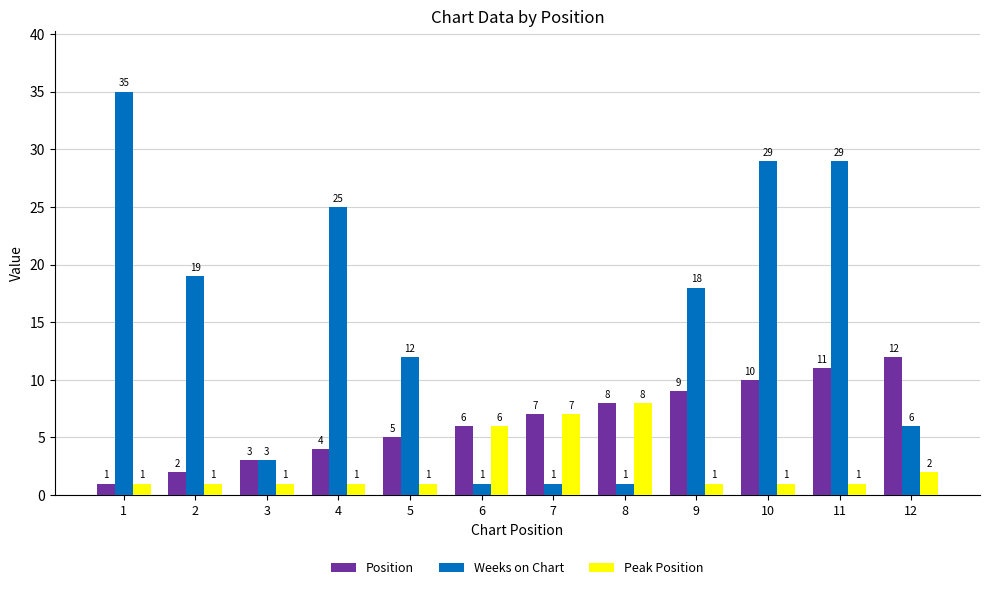

Are the bars grouped side by side (vs. stacked)?

Yes